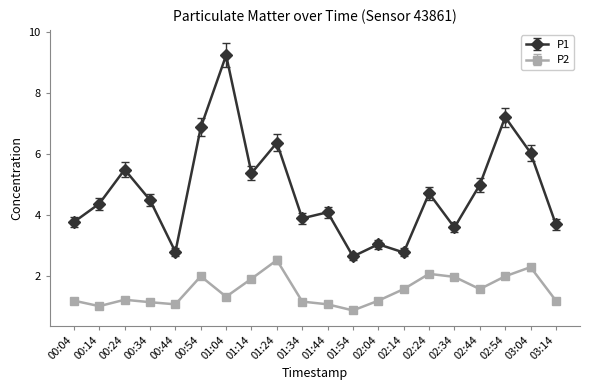

What is the smallest value displayed?

0.9